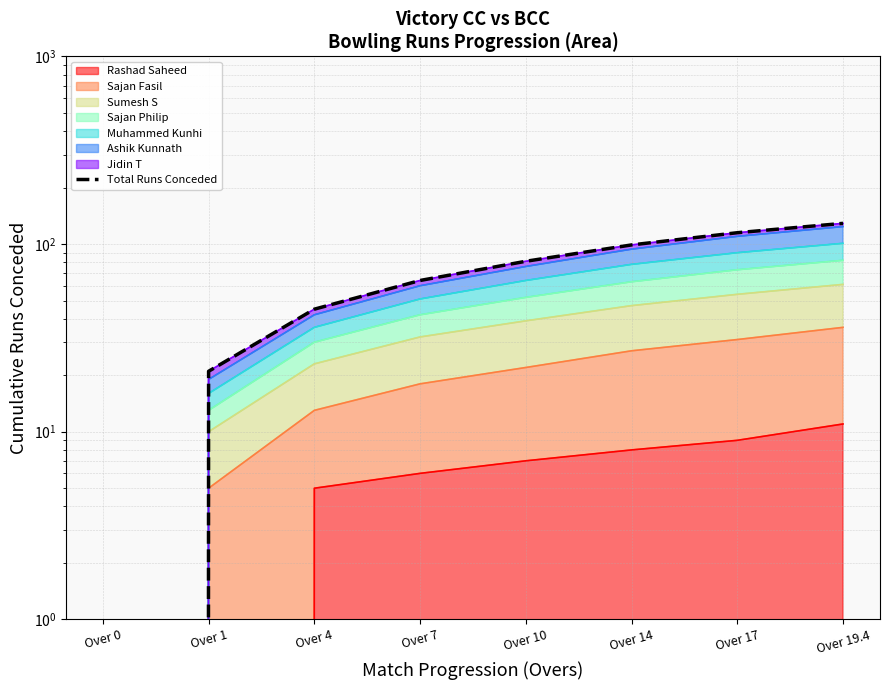

What is the value of the 6th point from the left?

99